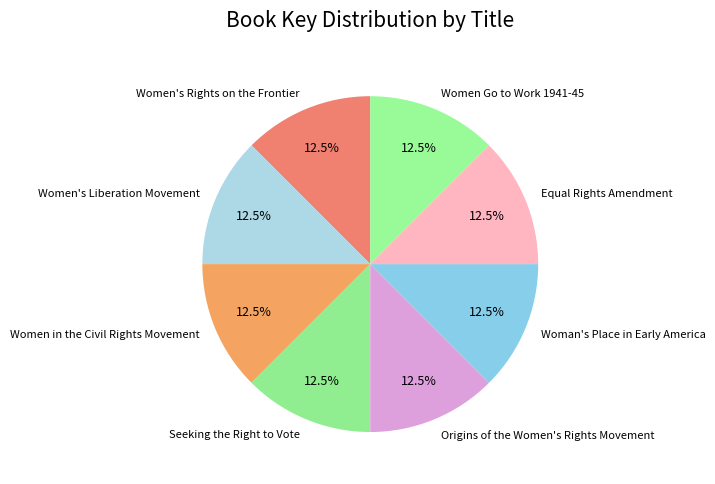

To the nearest percent, what is the combined percentage of Women's Rights on the Frontier and Women Go to Work 1941-45?

25%